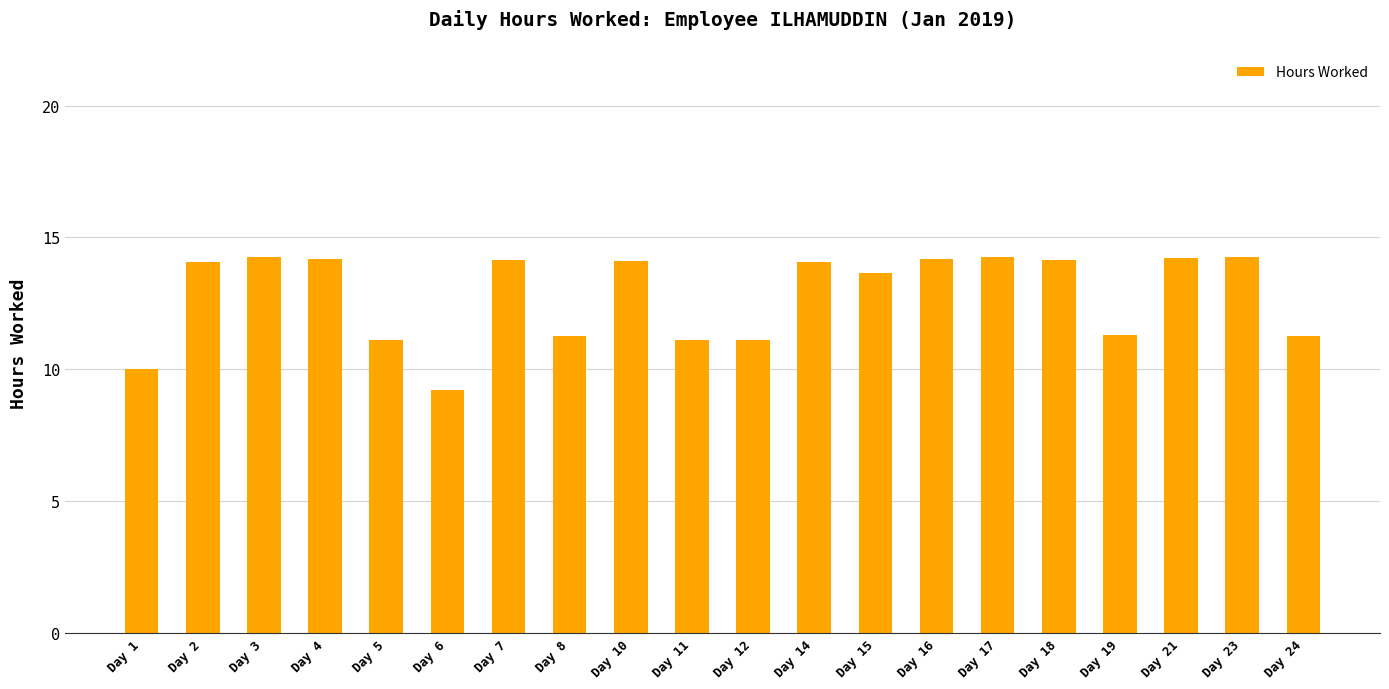

Approximately how many times larger is the value at Day 11 compared to Day 24?

1.0